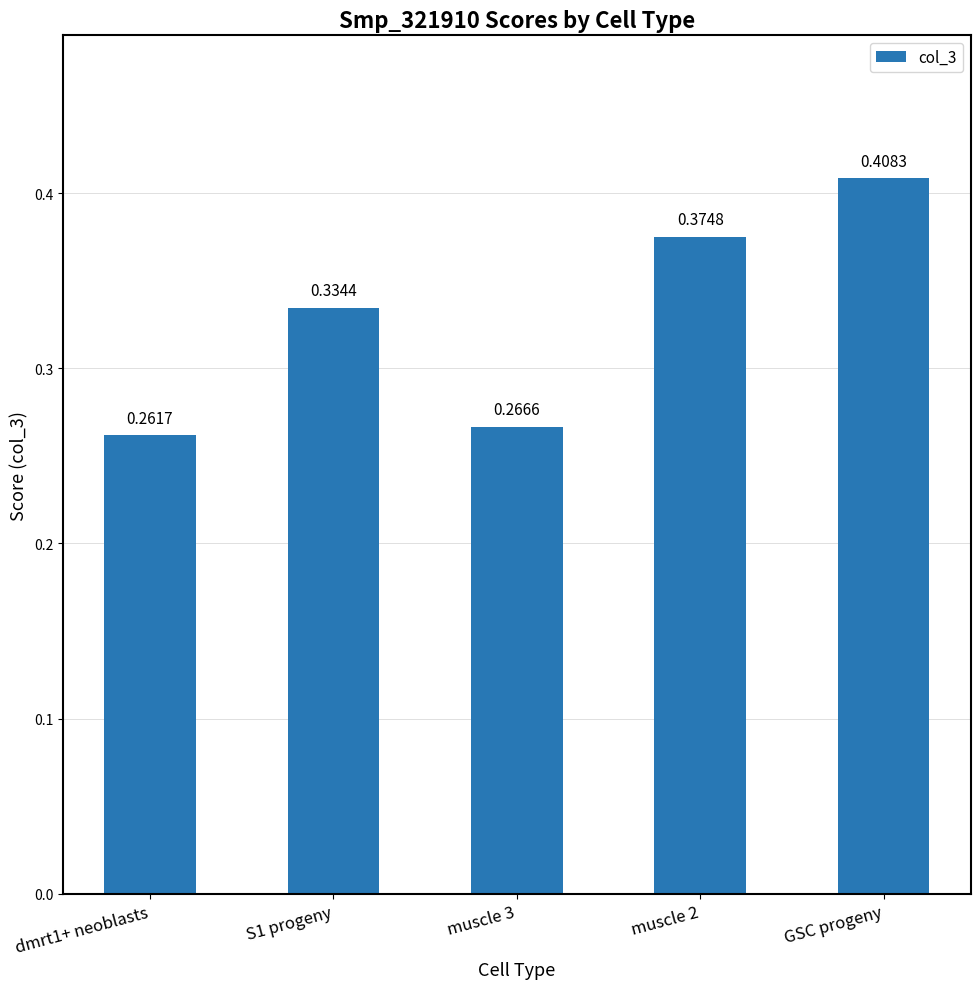

What is the change in value from S1 progeny to muscle 3?

-0.1